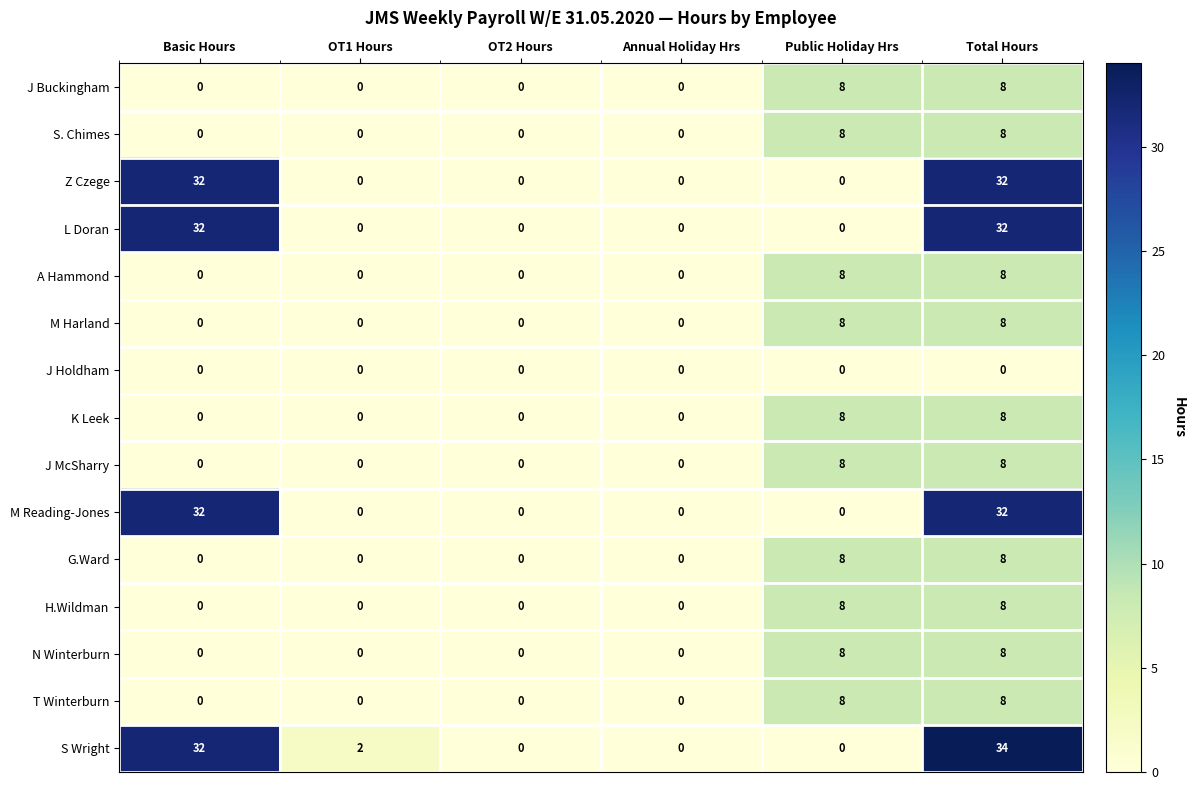

What is the highest value of the M Reading-Jones series?

32